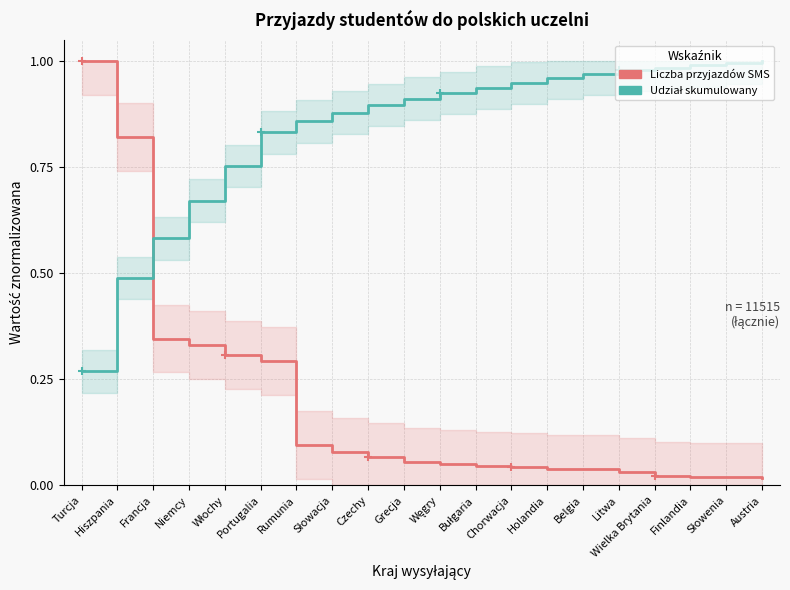

The value of Udział skumulowany at Chorwacja is 0.9. True or false?

True